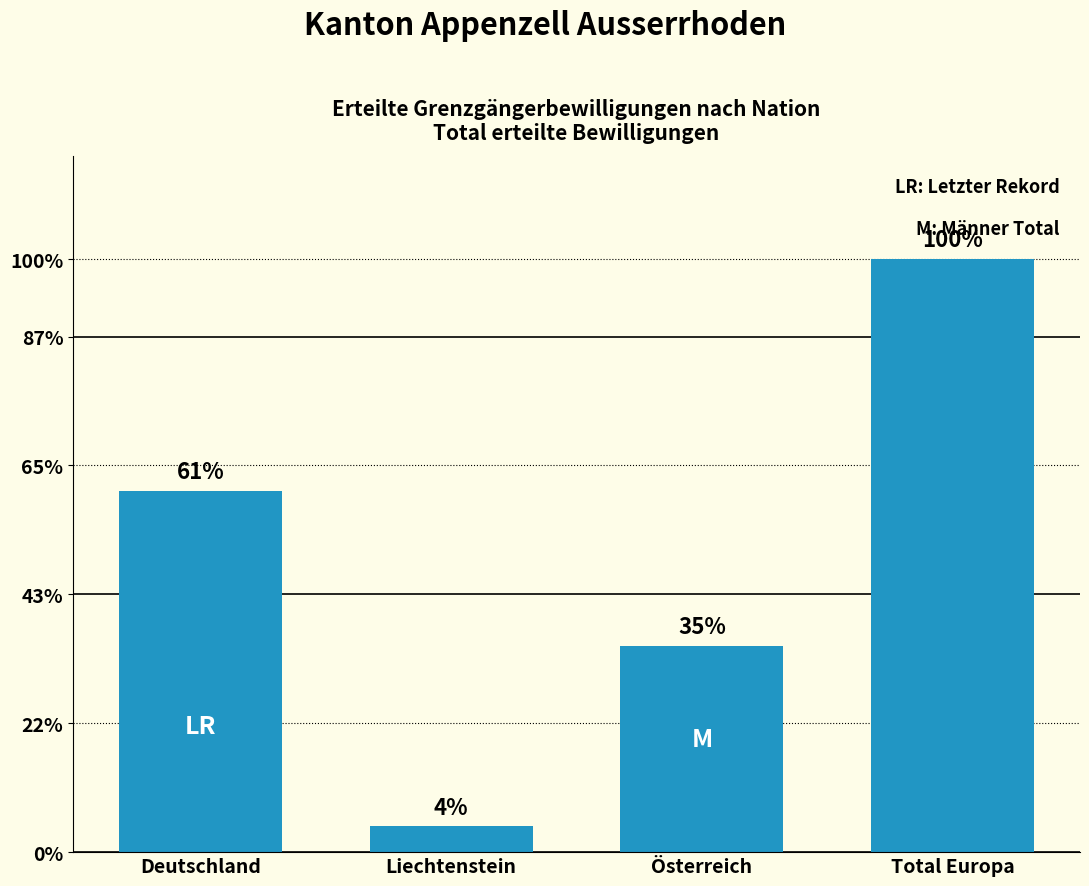

Are the bars horizontal?

No